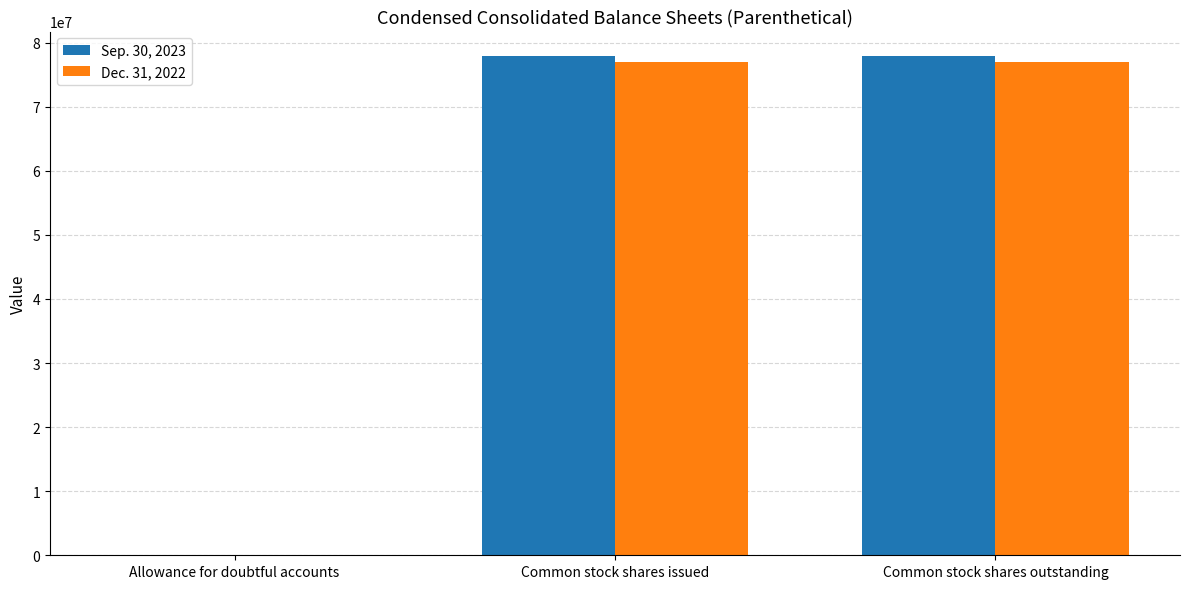

How many groups of bars are there?

3